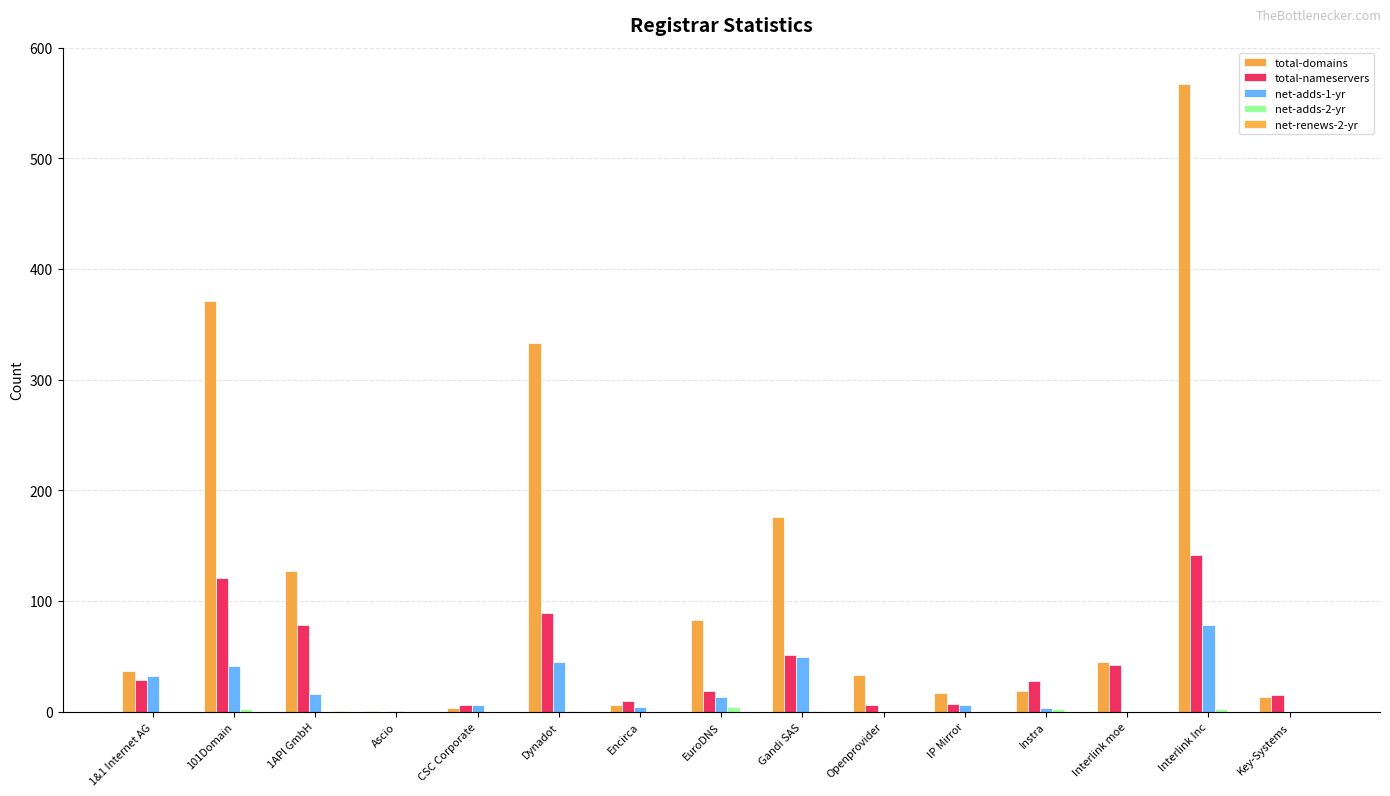

How many data points does each series have?

15